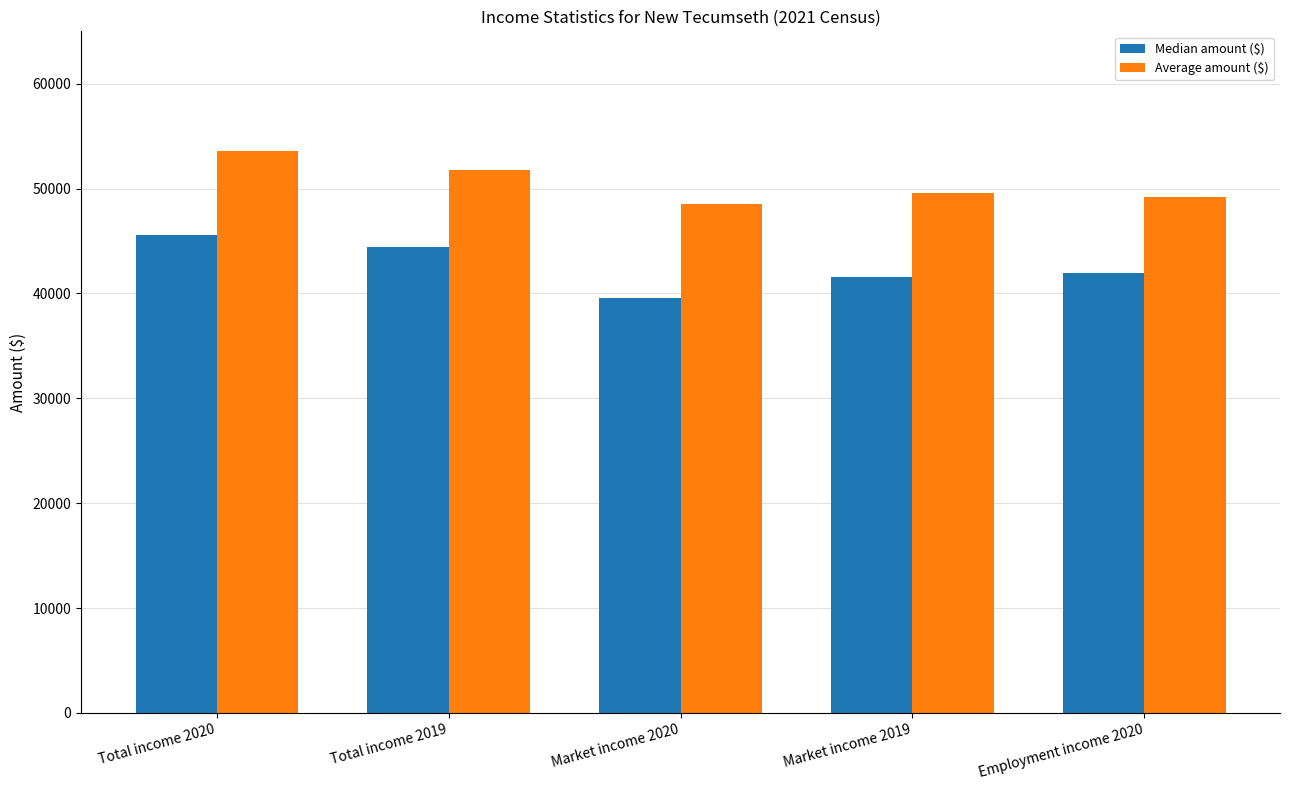

The value of Average amount ($) at Market income 2020 is 72101. True or false?

False